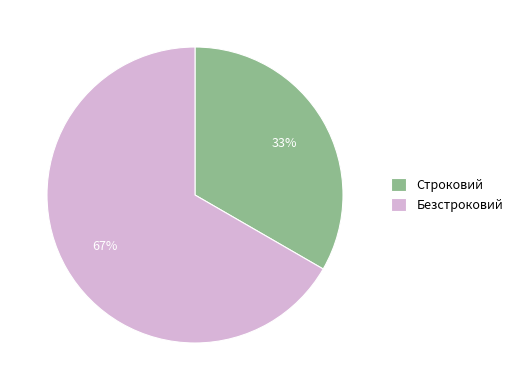

What percentage is the Строковий slice, to the nearest percent?

33%